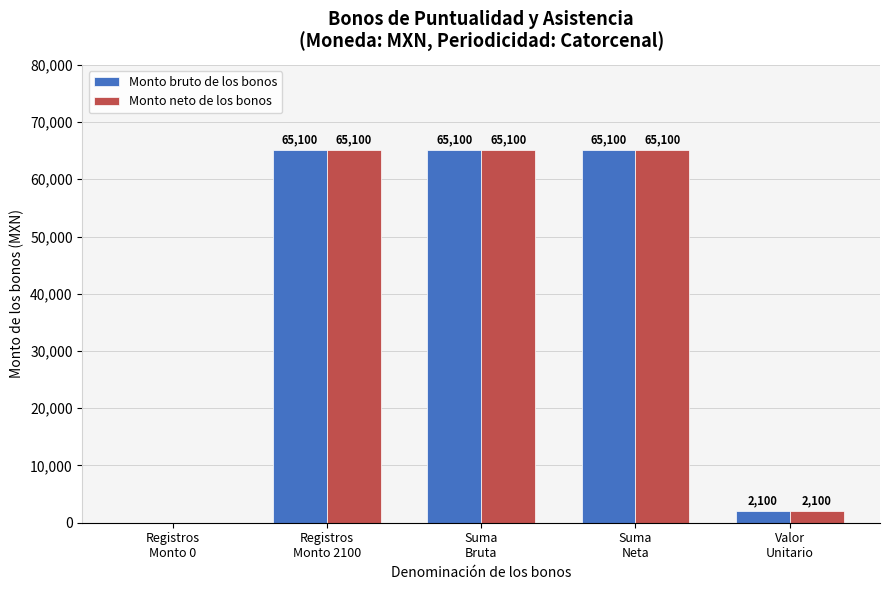

What is the highest value of the Monto bruto de los bonos series?

65100